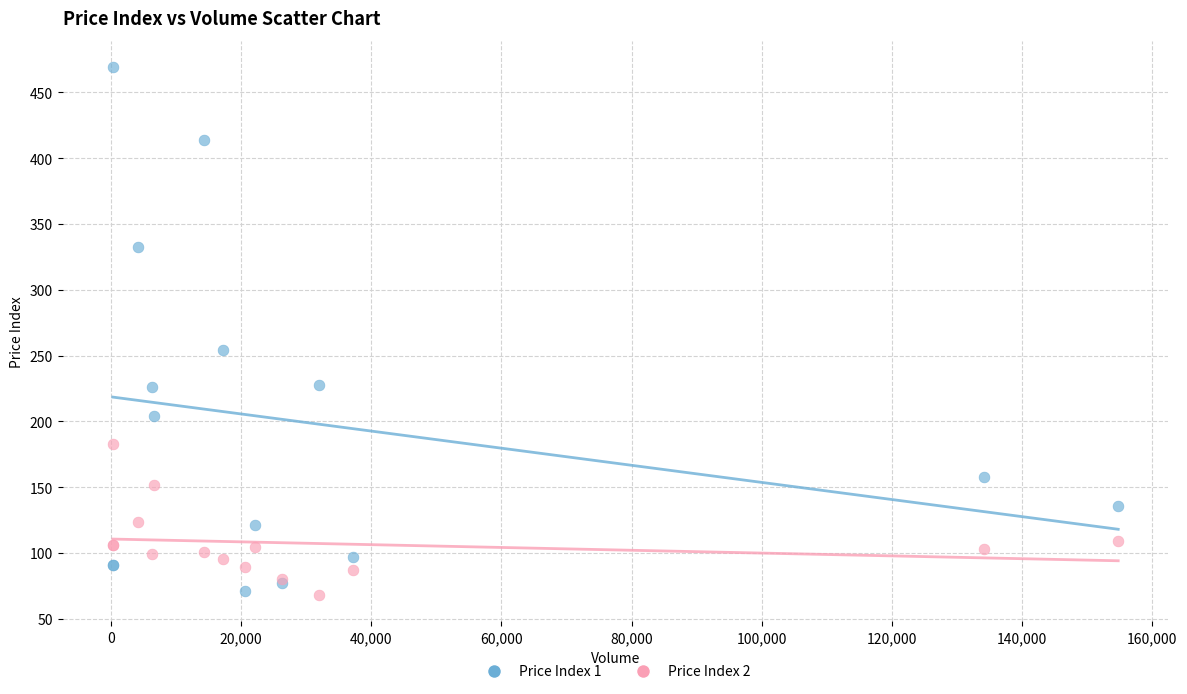

Across all series, what Y value is closest to 268?

254.0